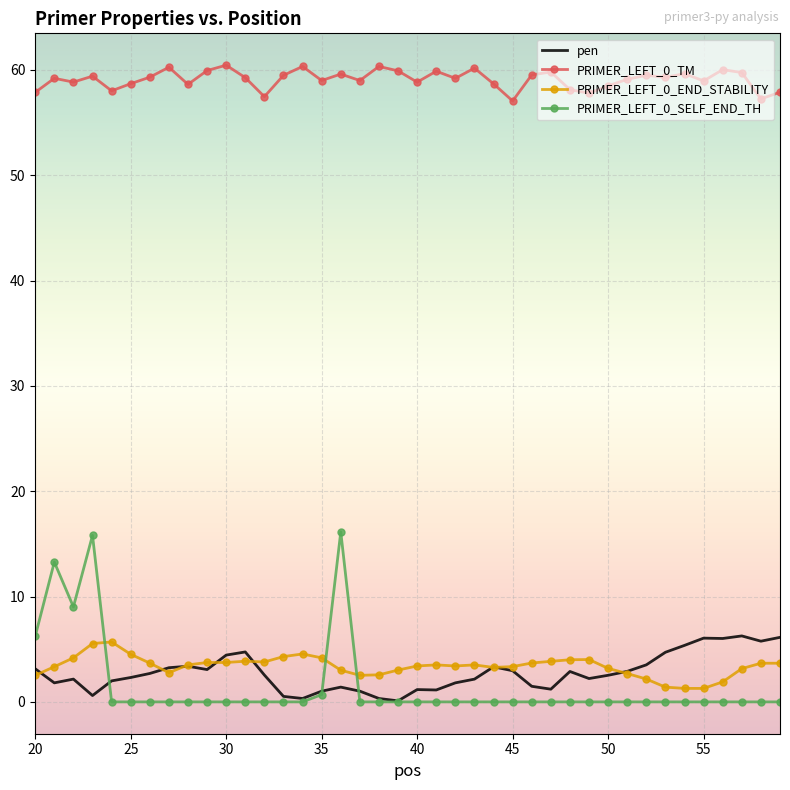

Which series has the largest range (max minus min)?

PRIMER_LEFT_0_SELF_END_TH